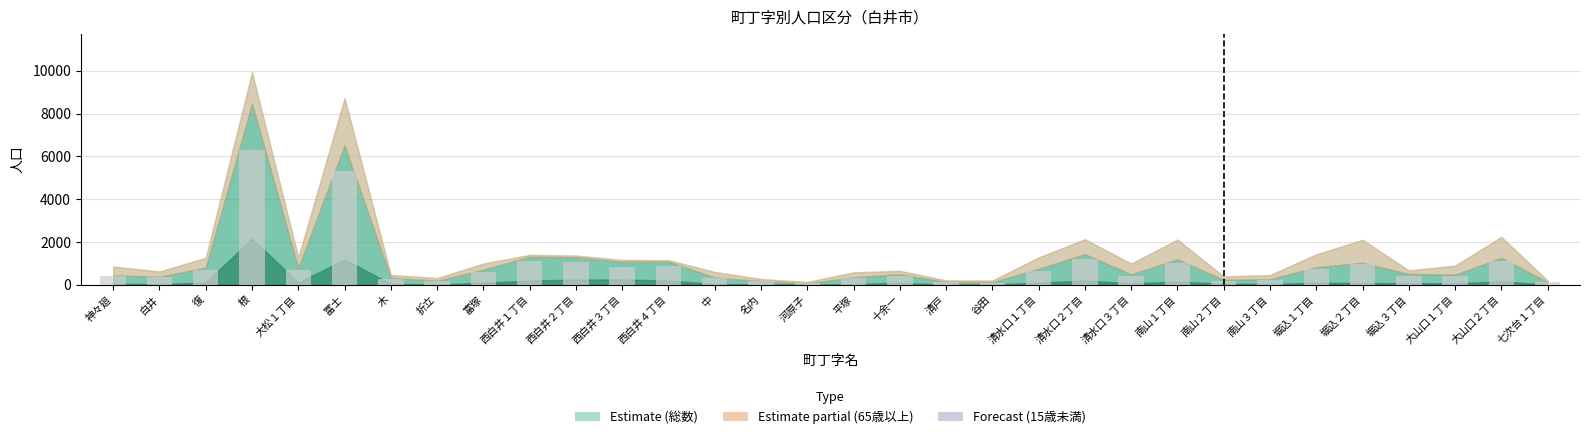

How many values are below 435?

16